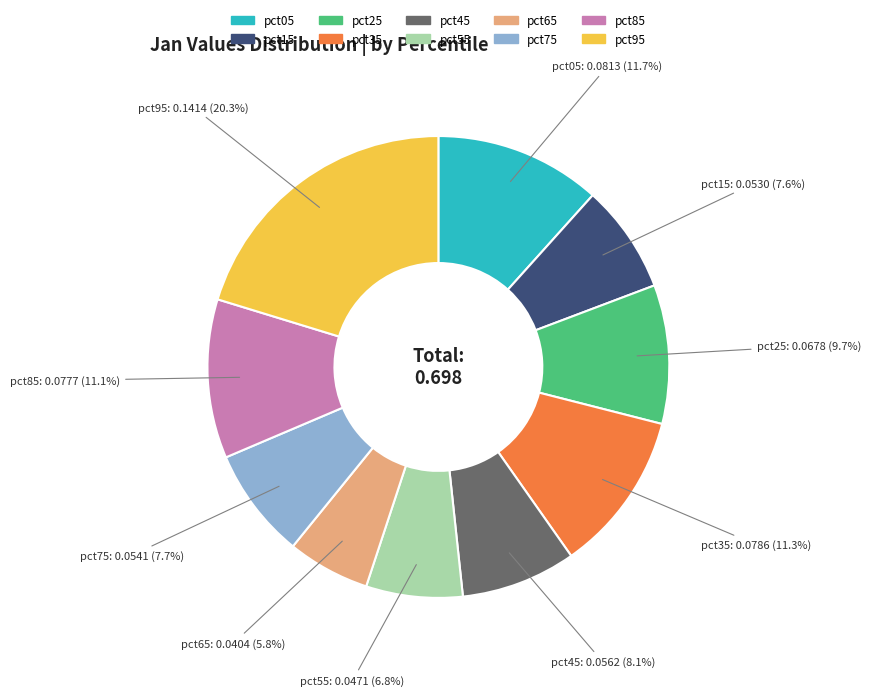

Which slice is the smallest?

pct65